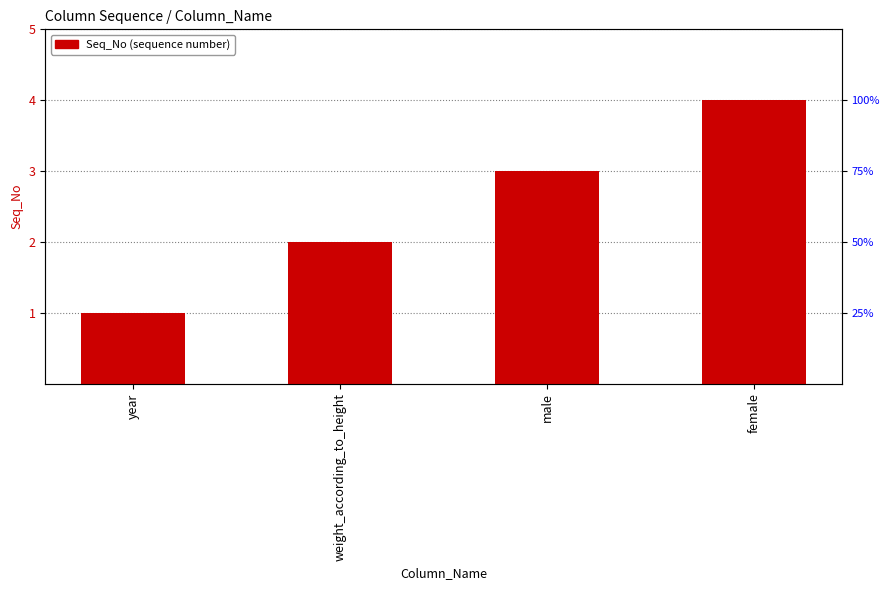

How many values are between 2 and 4?

3